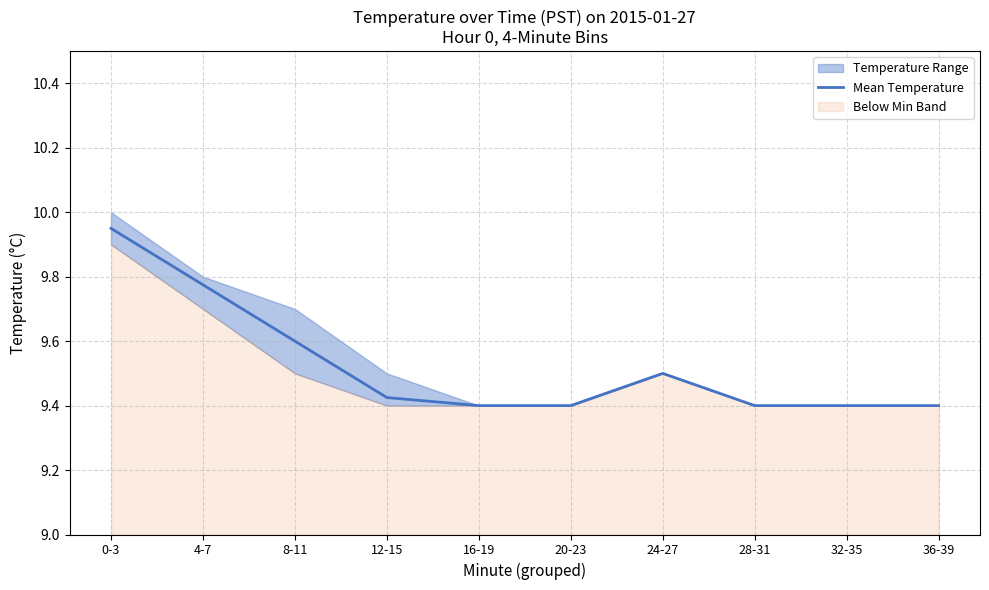

What is the sum of all values?

95.2